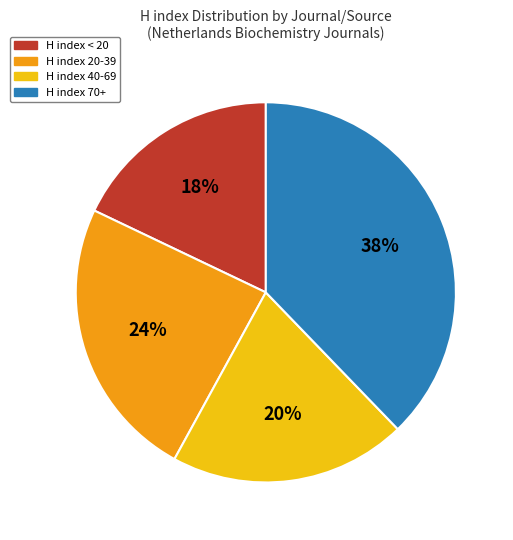

To the nearest percent, what is the difference between the largest and smallest slice percentages?

20%